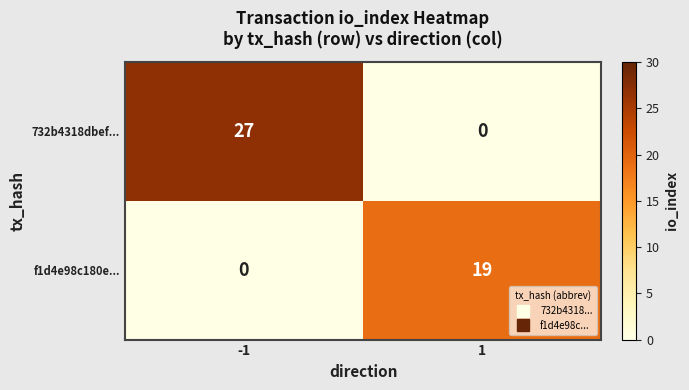

Rank the series by their maximum value, from highest to lowest.

732b4318dbef..., f1d4e98c180e...